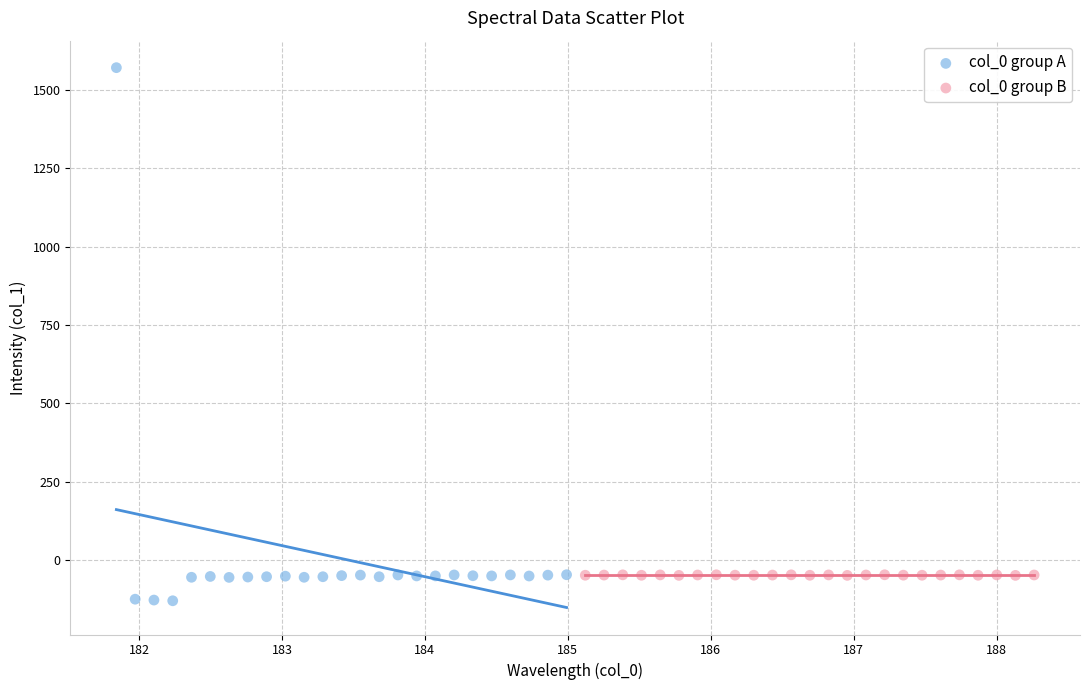

Which series has the widest spread of Y values?

col_0 group A